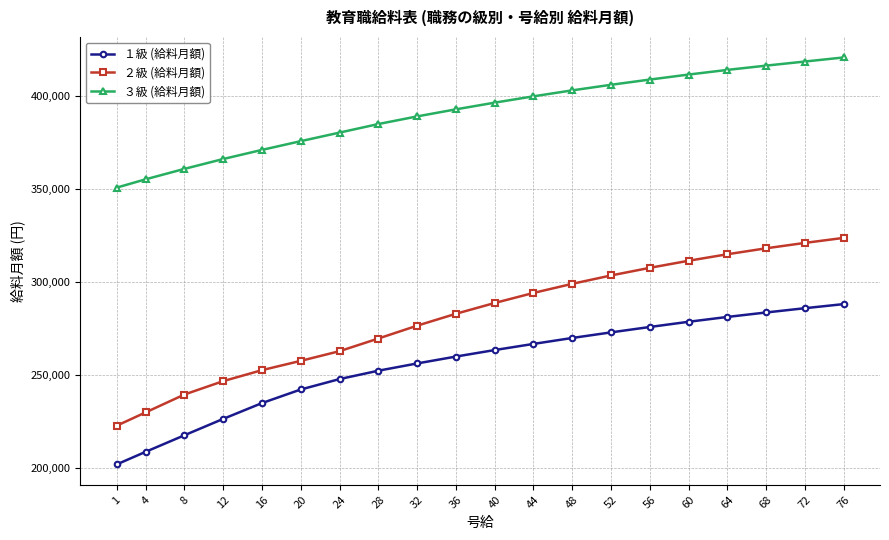

Between 48 and 68, which series saw the biggest shift?

２級 (給料月額)